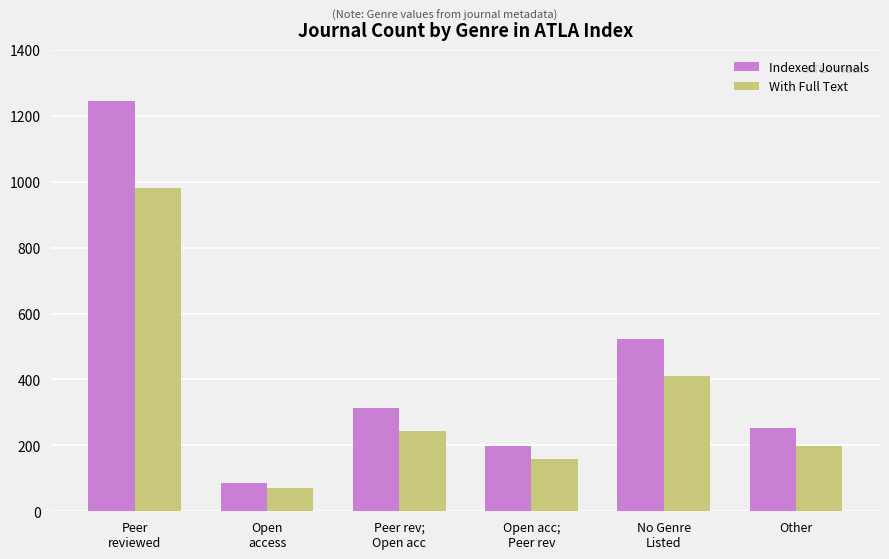

The value of With Full Text at Other is 46. True or false?

False